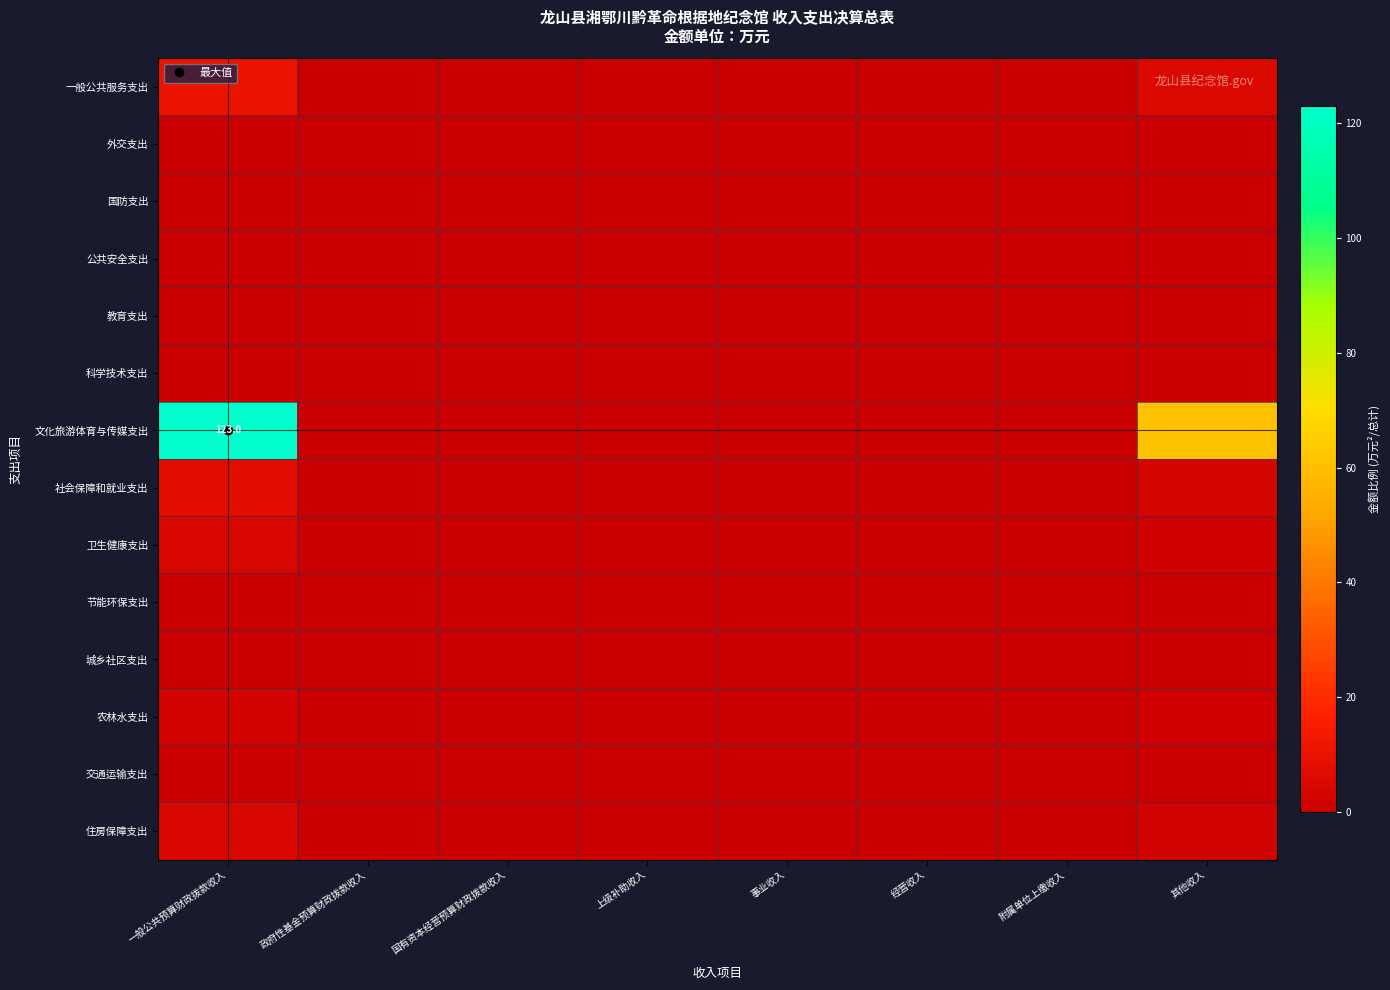

Which category has the lowest value in the 城乡社区支出 series?

一般公共预算财政拨款收入